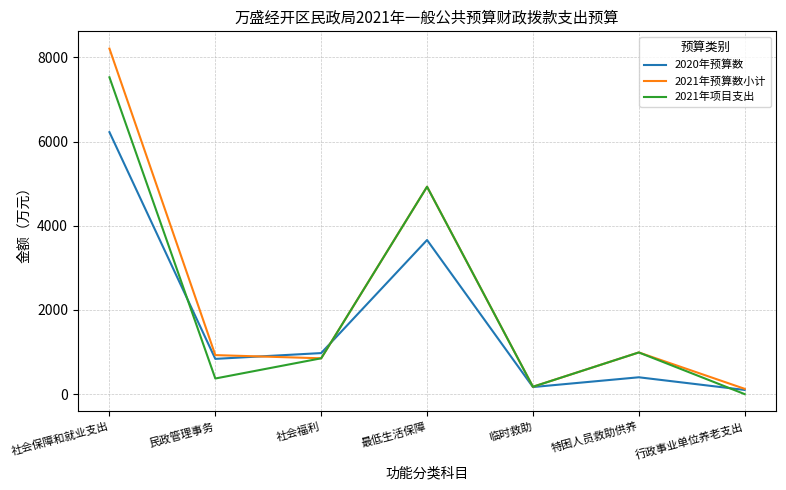

What are all the series names shown in the legend?

2020年预算数, 2021年预算数小计, 2021年项目支出